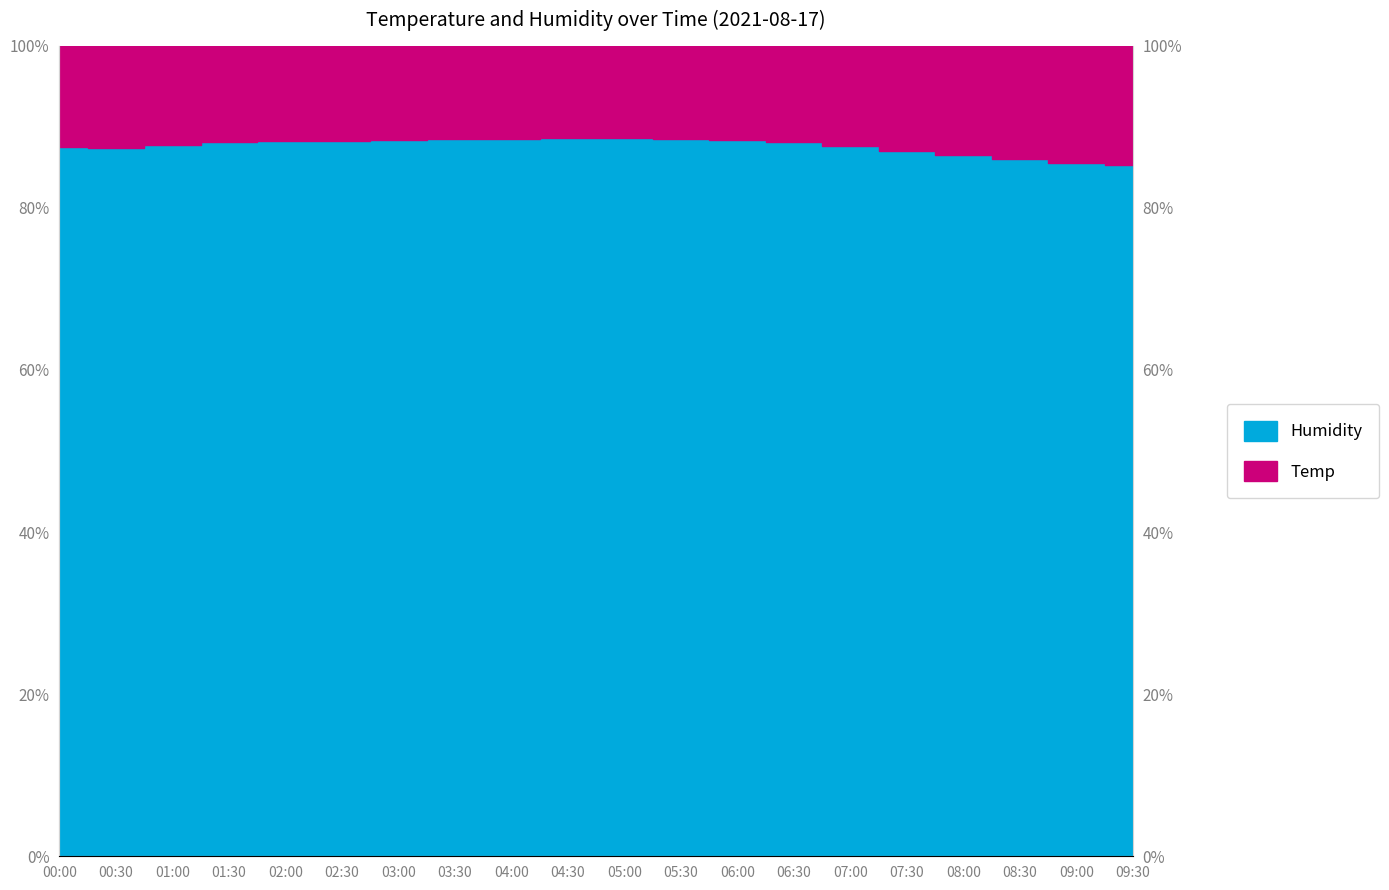

Rank the categories by value from lowest to highest.

09:30, 09:00, 08:30, 08:00, 07:30, 00:30, 00:00, 07:00, 01:00, 01:30, 06:30, 02:00, 02:30, 06:00, 03:00, 03:30, 05:30, 04:00, 05:00, 04:30